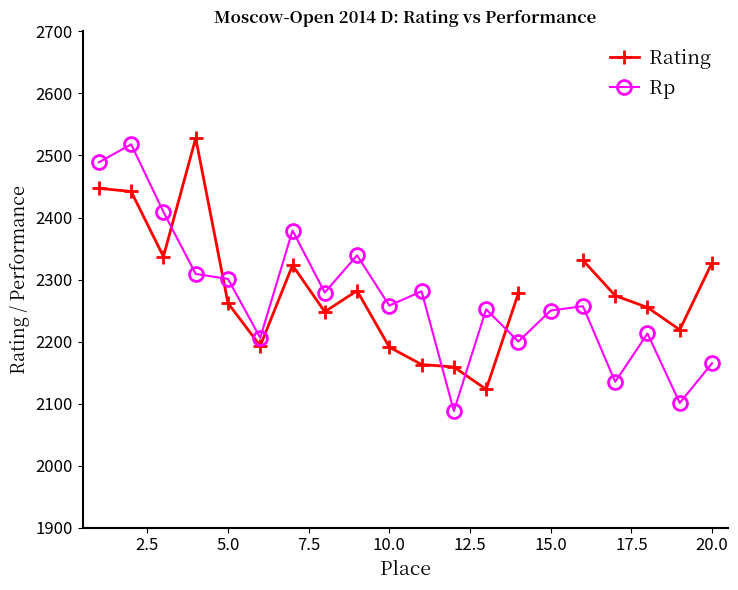

True or false: Rp has a value of 2165 at 20.0.

True